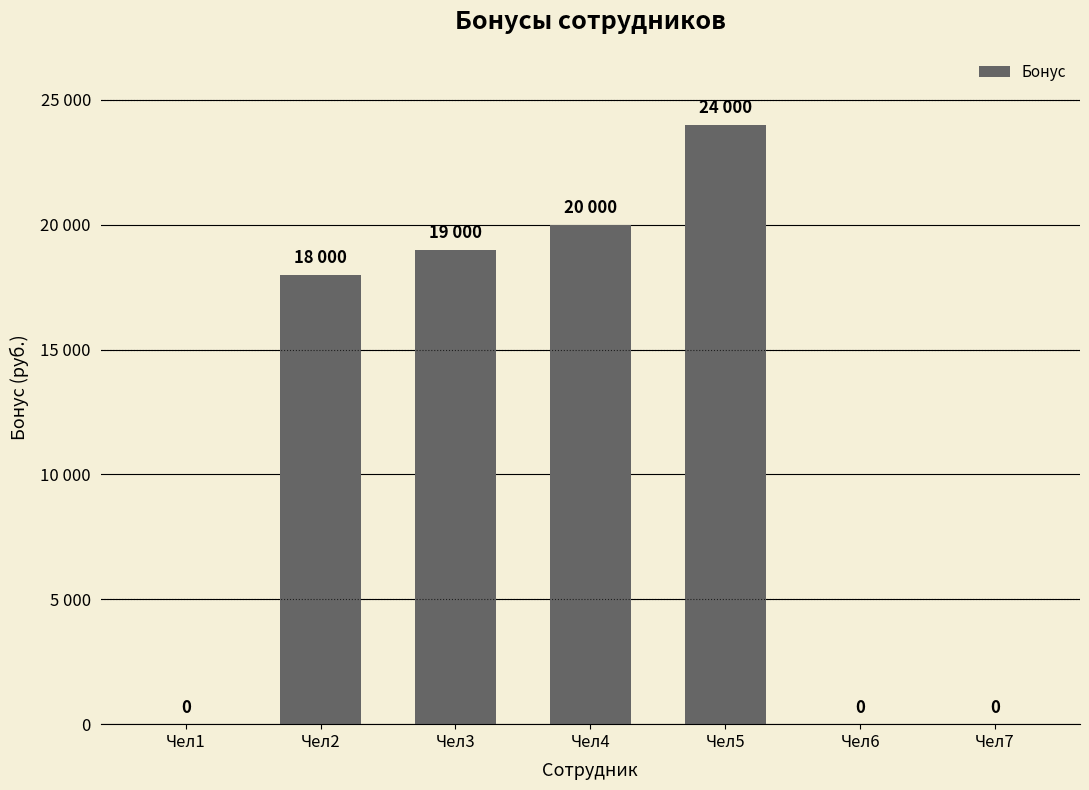

Reading left to right, list all the values displayed in this chart.

Чел1=0	Чел2=18000	Чел3=19000	Чел4=20000	Чел5=24000	Чел6=0	Чел7=0